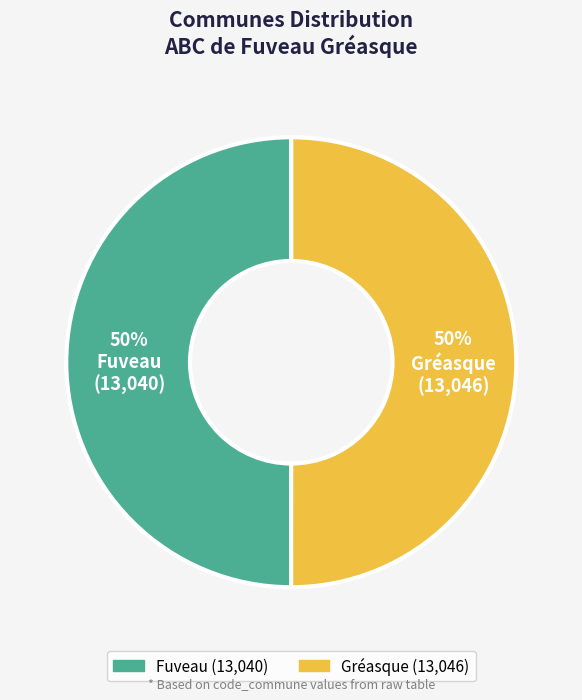

What percentage is the Gréasque slice, to the nearest percent?

50%